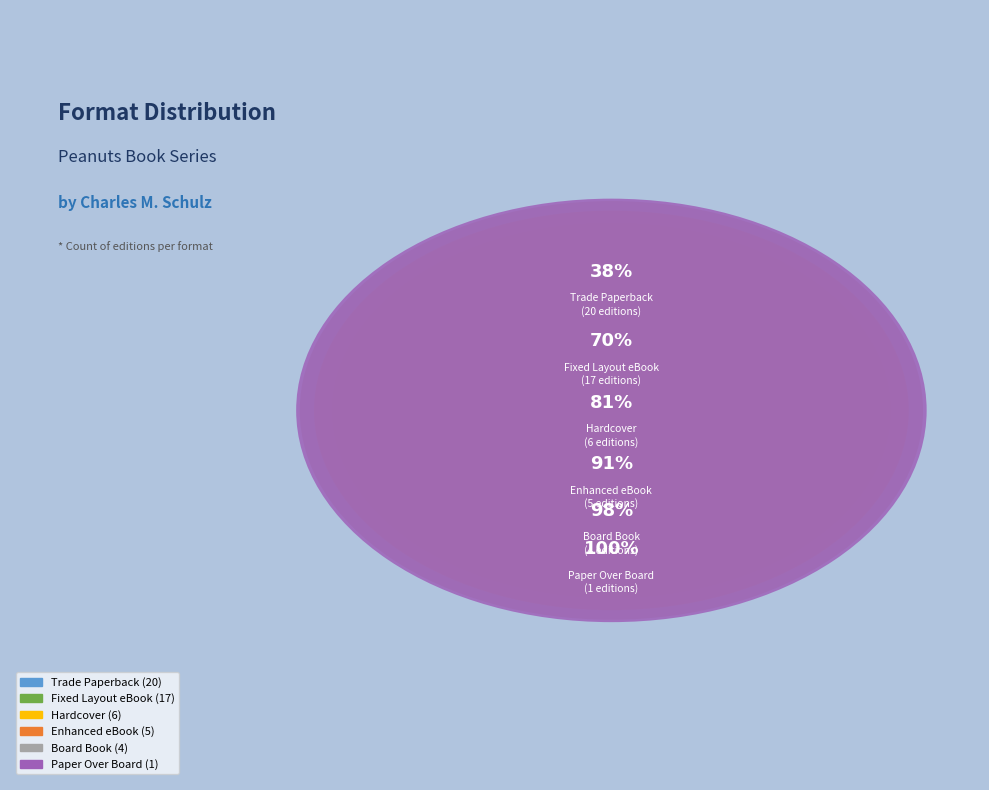

To the nearest percent, what is the average slice percentage?

17%